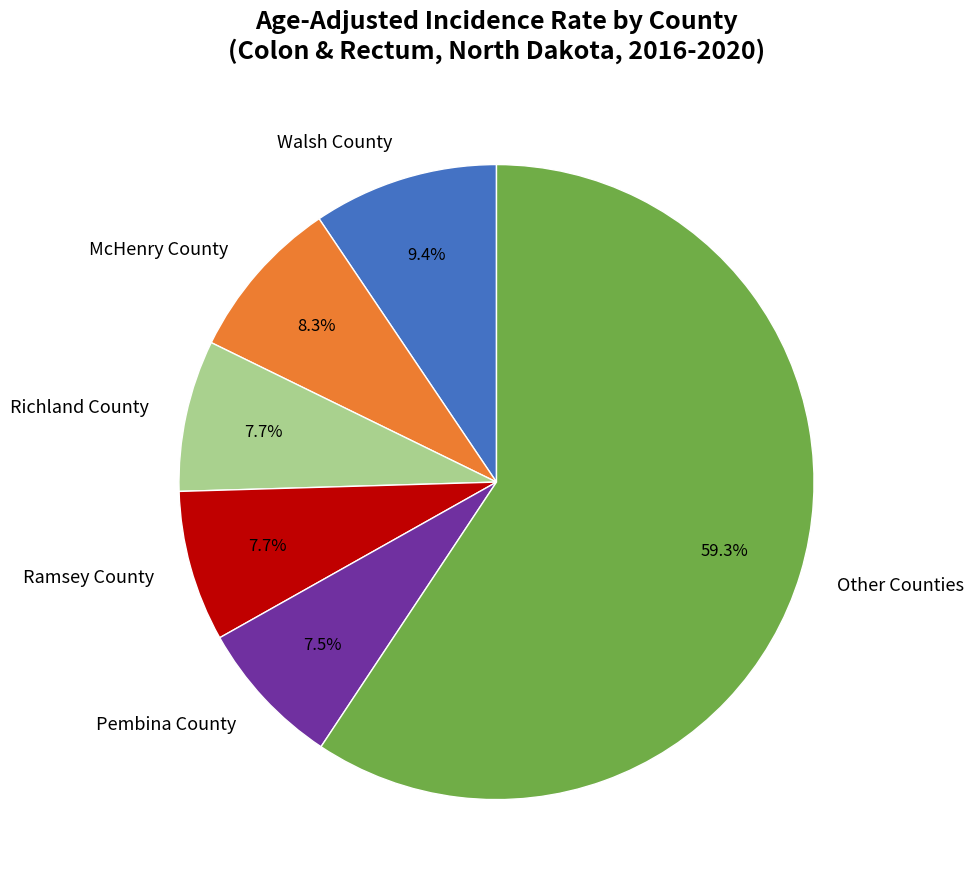

Which category has the biggest portion of the pie?

Other Counties